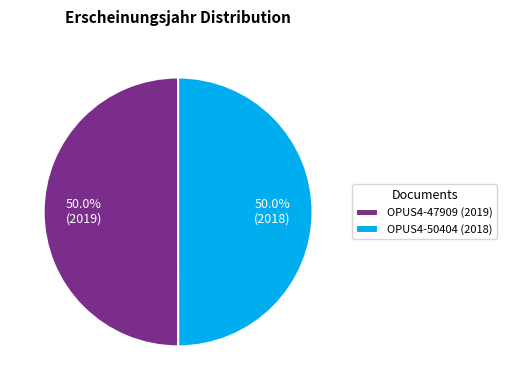

To the nearest percent, what is the combined percentage of OPUS4-50404 and OPUS4-47909?

100%